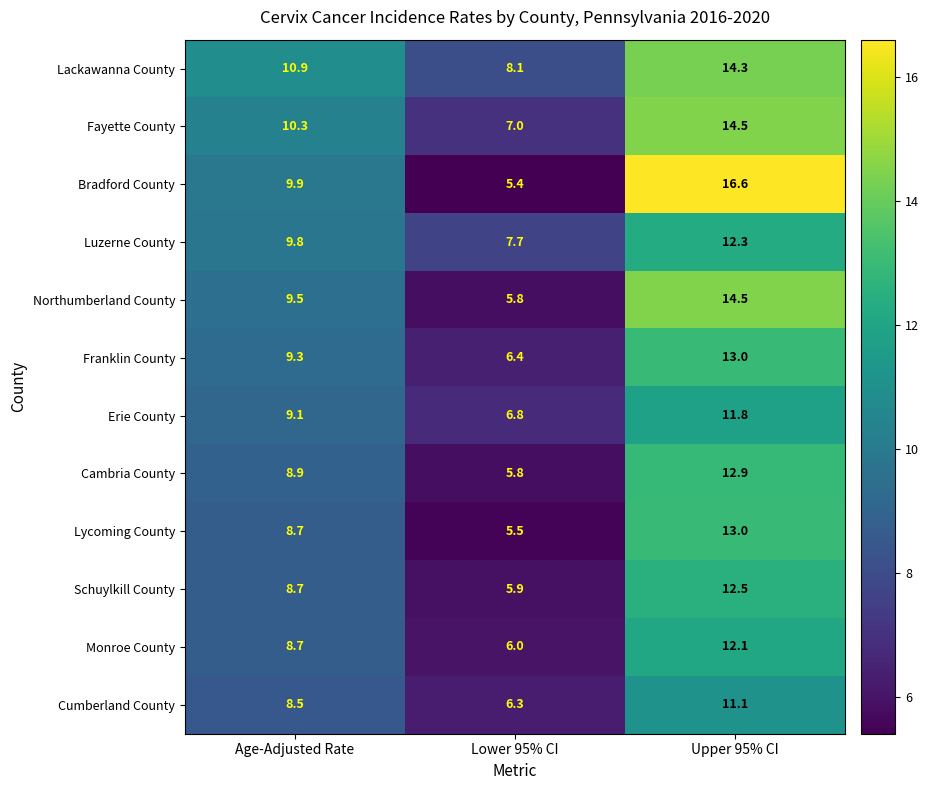

At which label does Lackawanna County reach its minimum?

Lower 95% CI